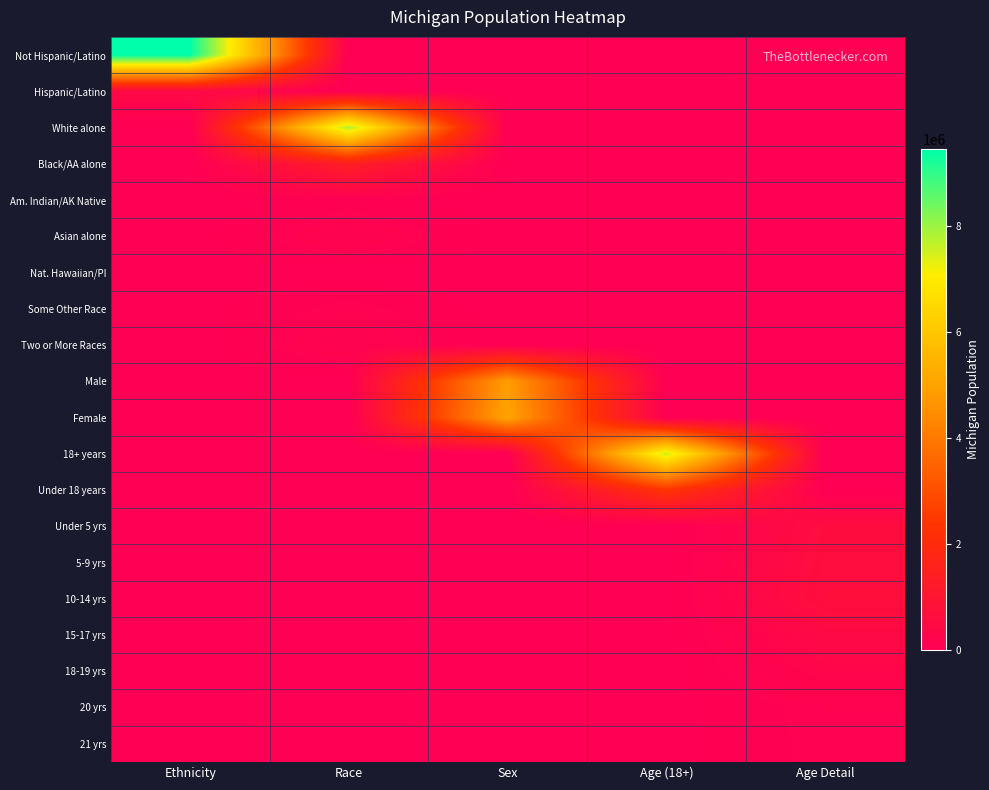

At Sex, list the series in order from largest to smallest.

Female, Male, Not Hispanic/Latino, Hispanic/Latino, White alone, Black/AA alone, Am. Indian/AK Native, Asian alone, Nat. Hawaiian/PI, Some Other Race, Two or More Races, 18+ years, Under 18 years, Under 5 yrs, 5-9 yrs, 10-14 yrs, 15-17 yrs, 18-19 yrs, 20 yrs, 21 yrs